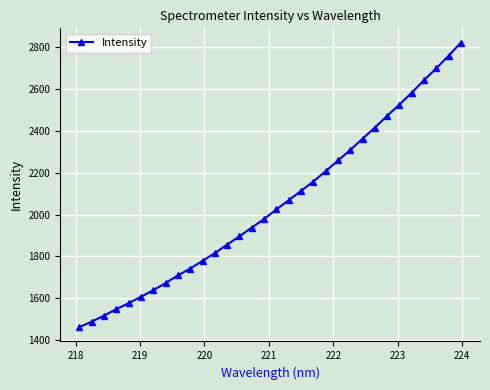

What is the difference between the maximum and minimum values?

1361.0